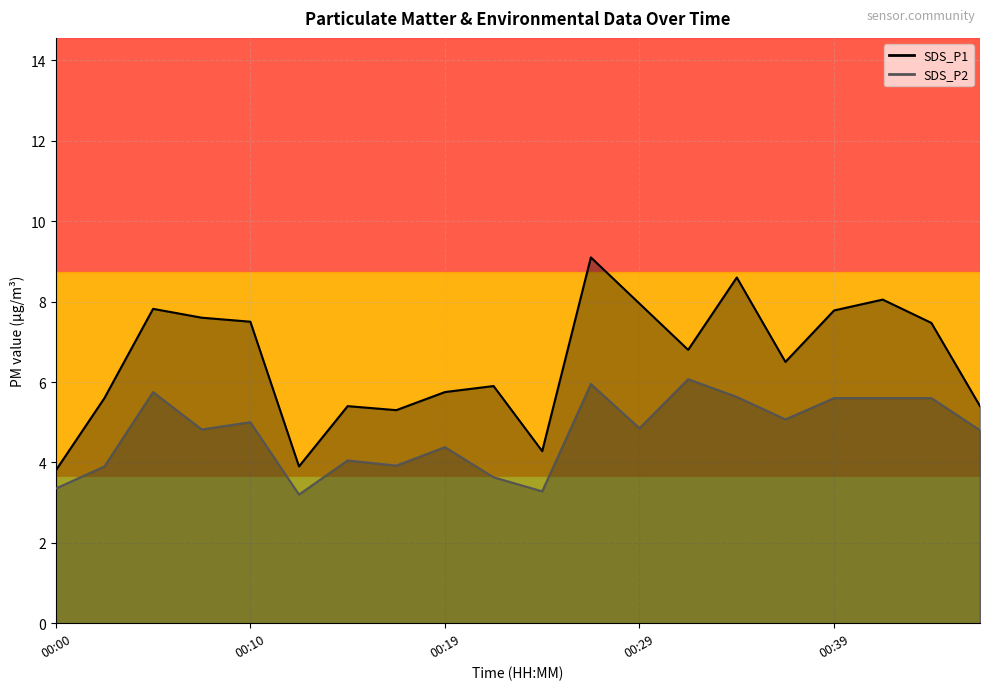

Is the value of SDS_P1 line at 18 greater than the value of SDS_P2 line at 10?

Yes